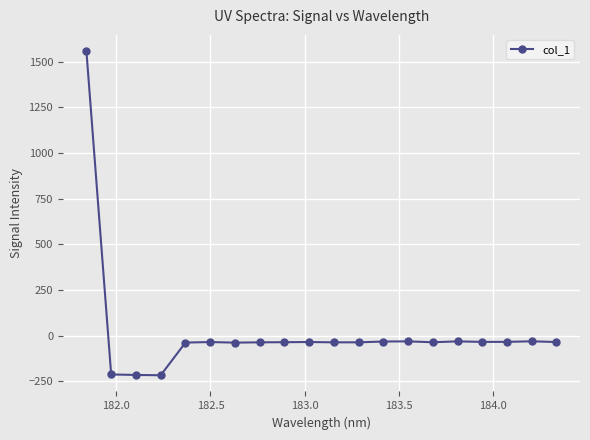

What is the greatest value displayed?

1557.8